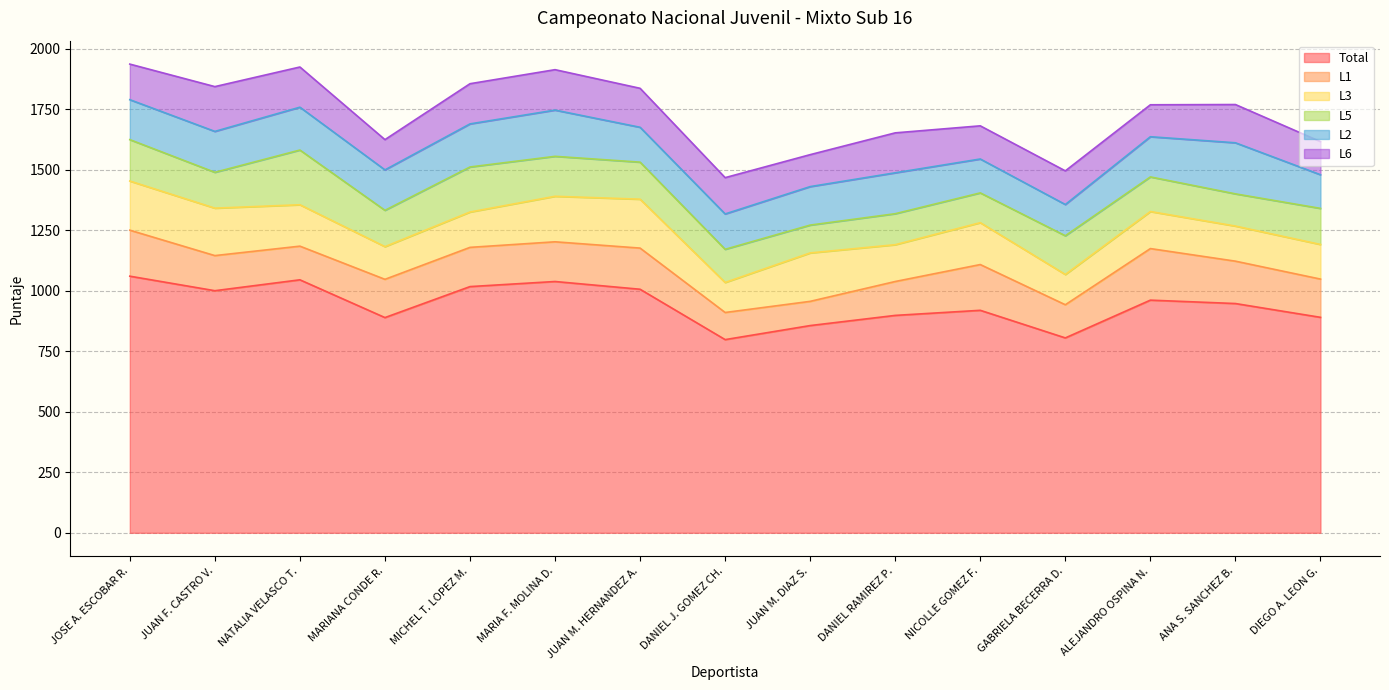

What is the maximum value shown in the chart?

1060